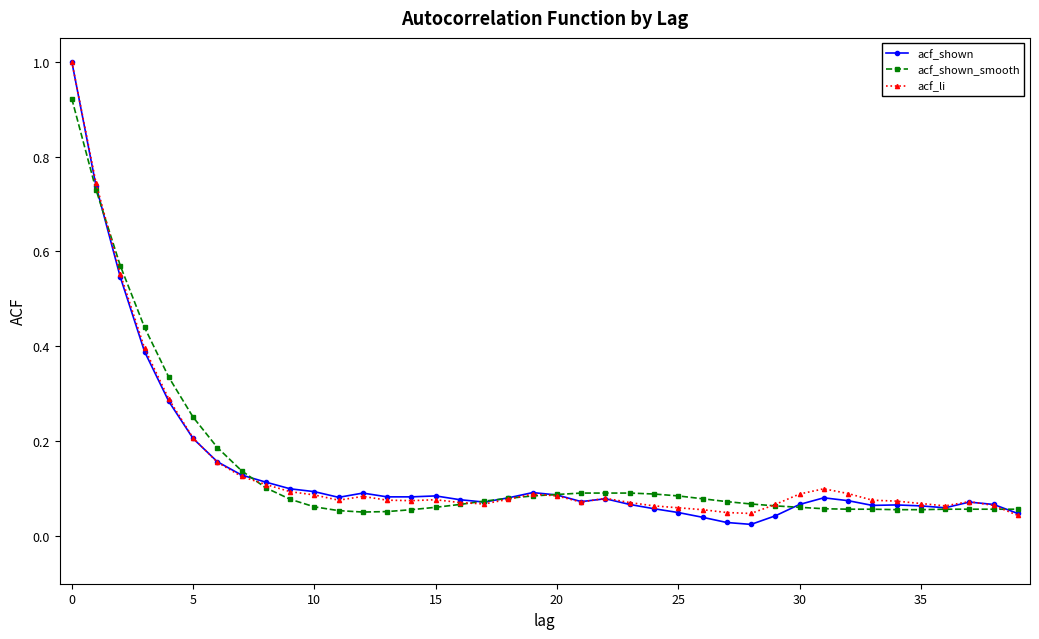

True or false: acf_shown has more than 0 interior local peaks.

True